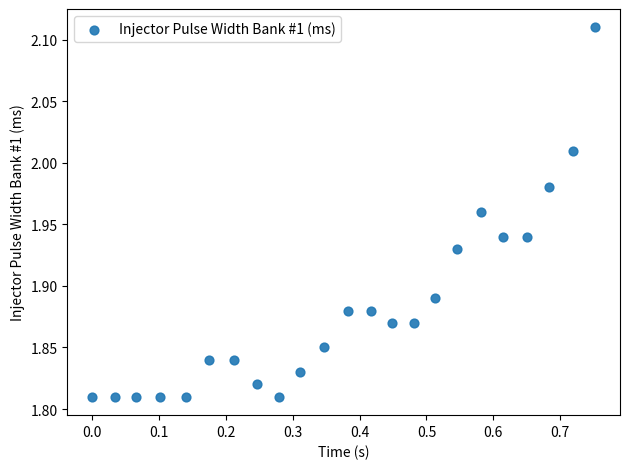

What is the range of X values (max minus min)?

0.8